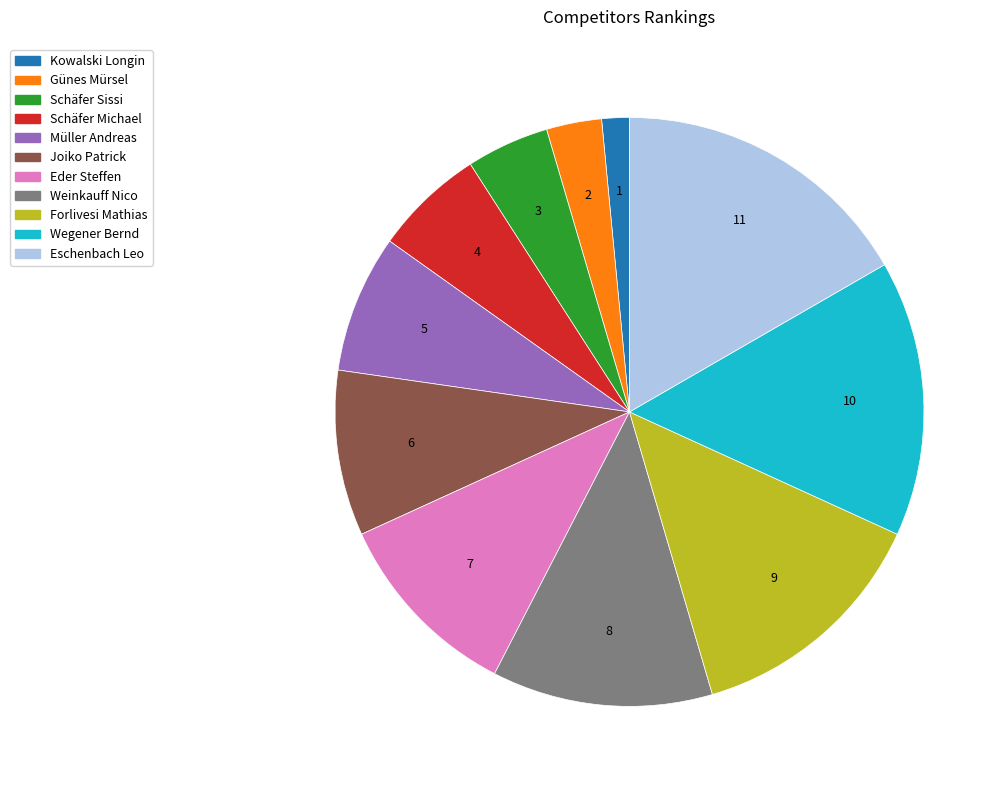

Count the number of slices in the pie.

11